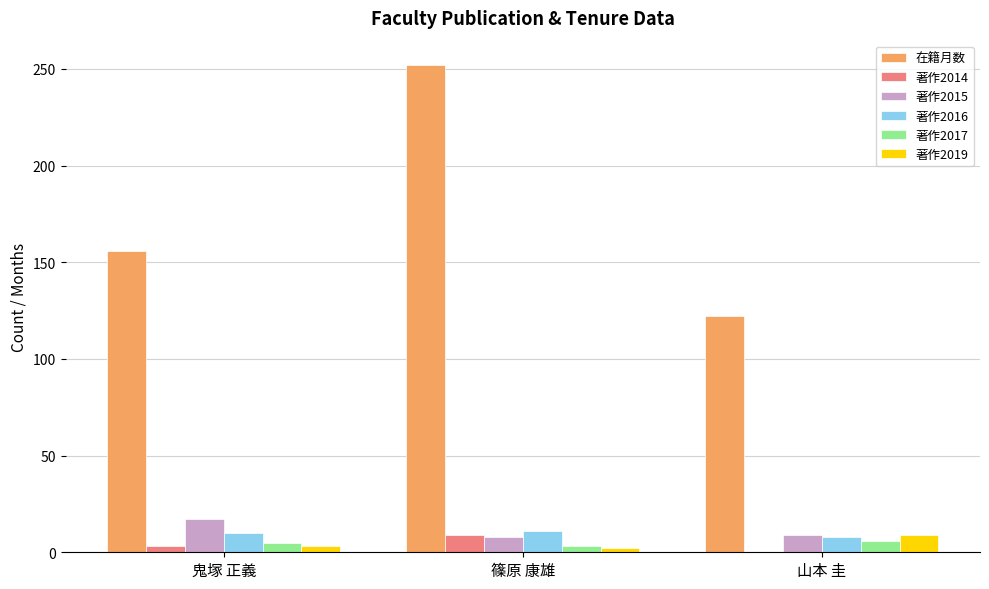

Read the 著作2019 value at 山本 圭.

9